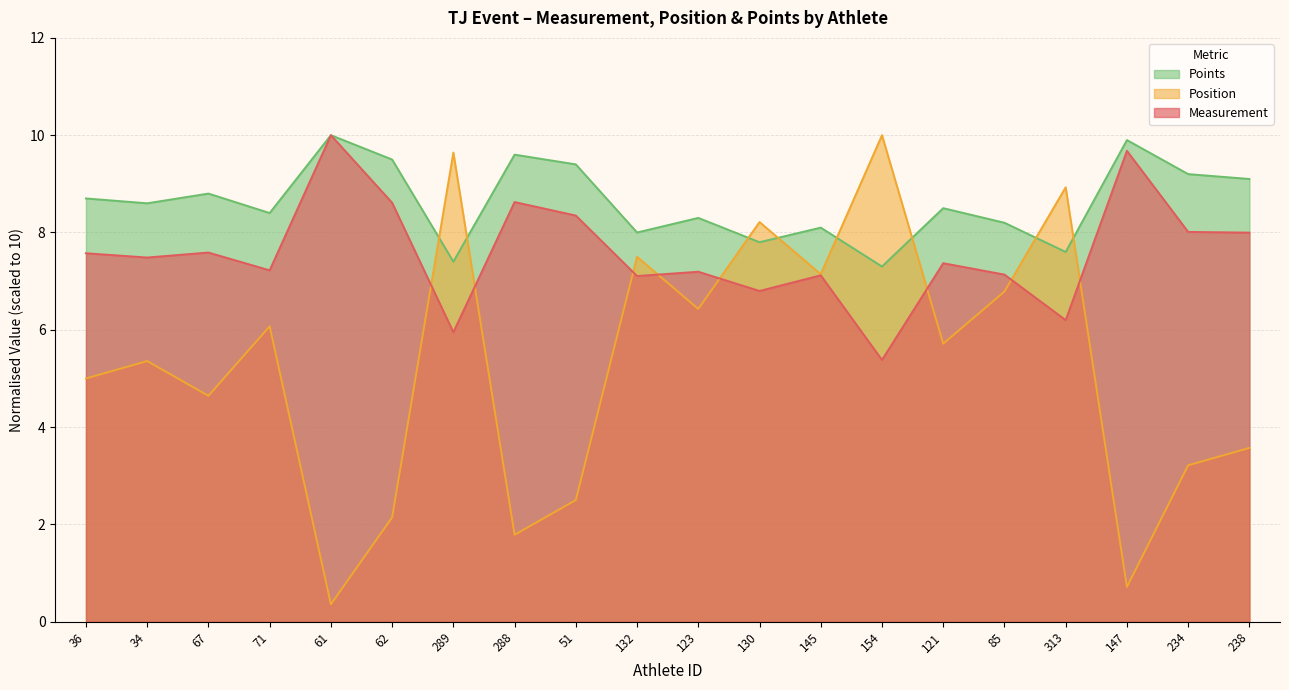

What is the difference between the second highest and second lowest values in the Points series?

2.5